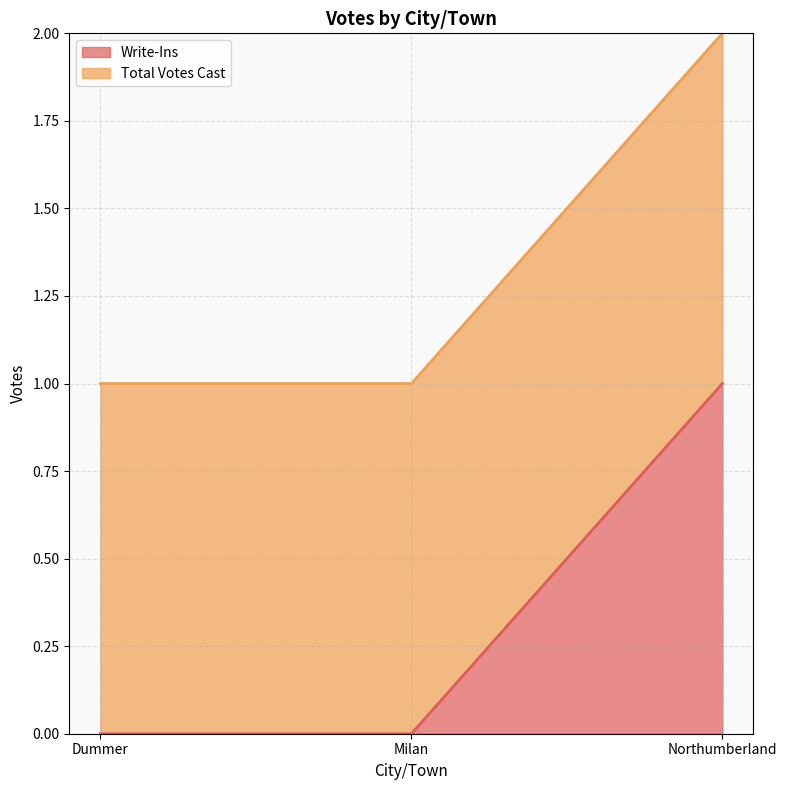

Does the chart display data point markers on the line(s)?

No